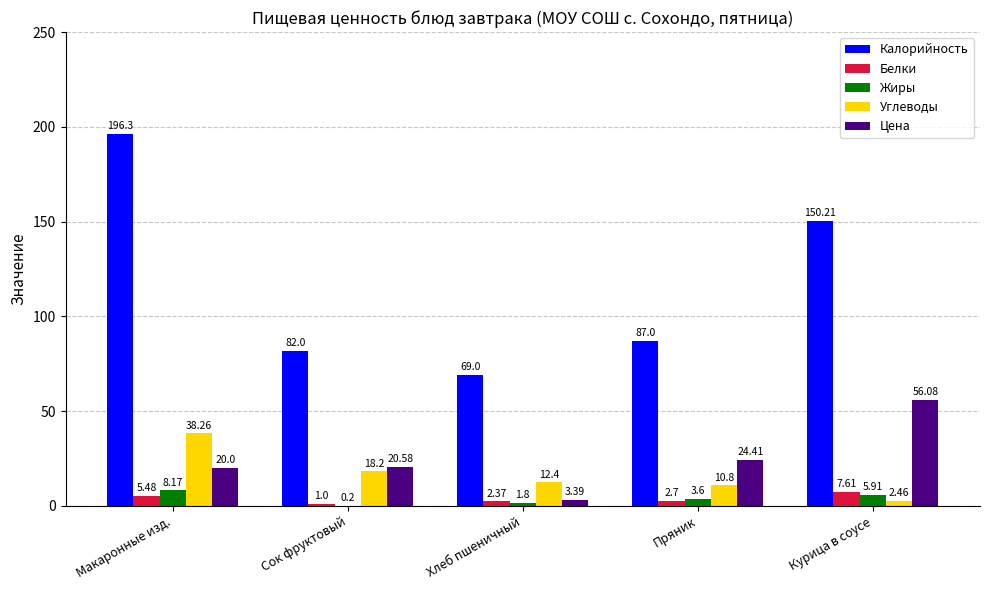

How many series are shown in this chart?

5